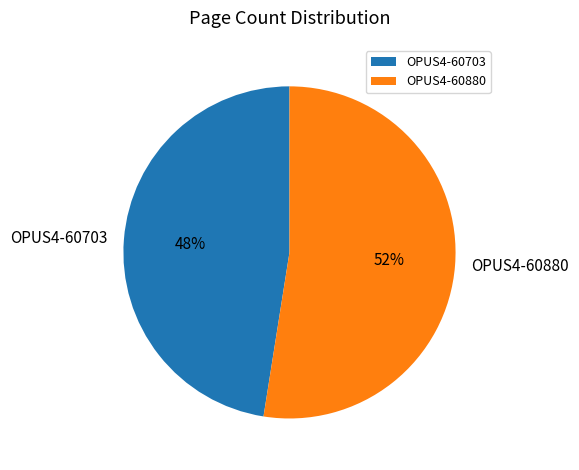

Which category has the smallest portion of the pie?

OPUS4-60703